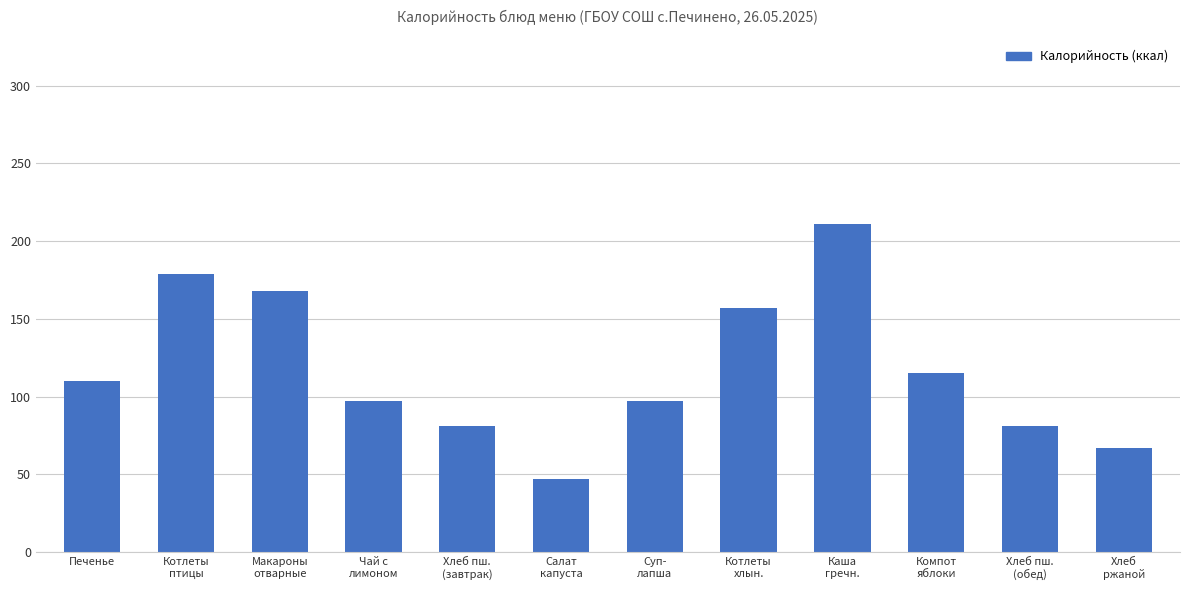

The chart shows a value of 157 at Печенье. True or false?

False